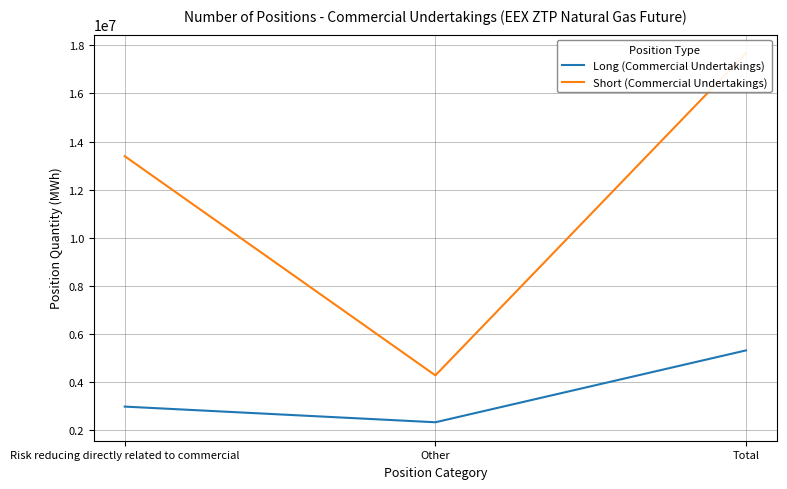

Rank the categories by Short (Commercial Undertakings) value from highest to lowest.

Total, Risk reducing directly related to commercial, Other